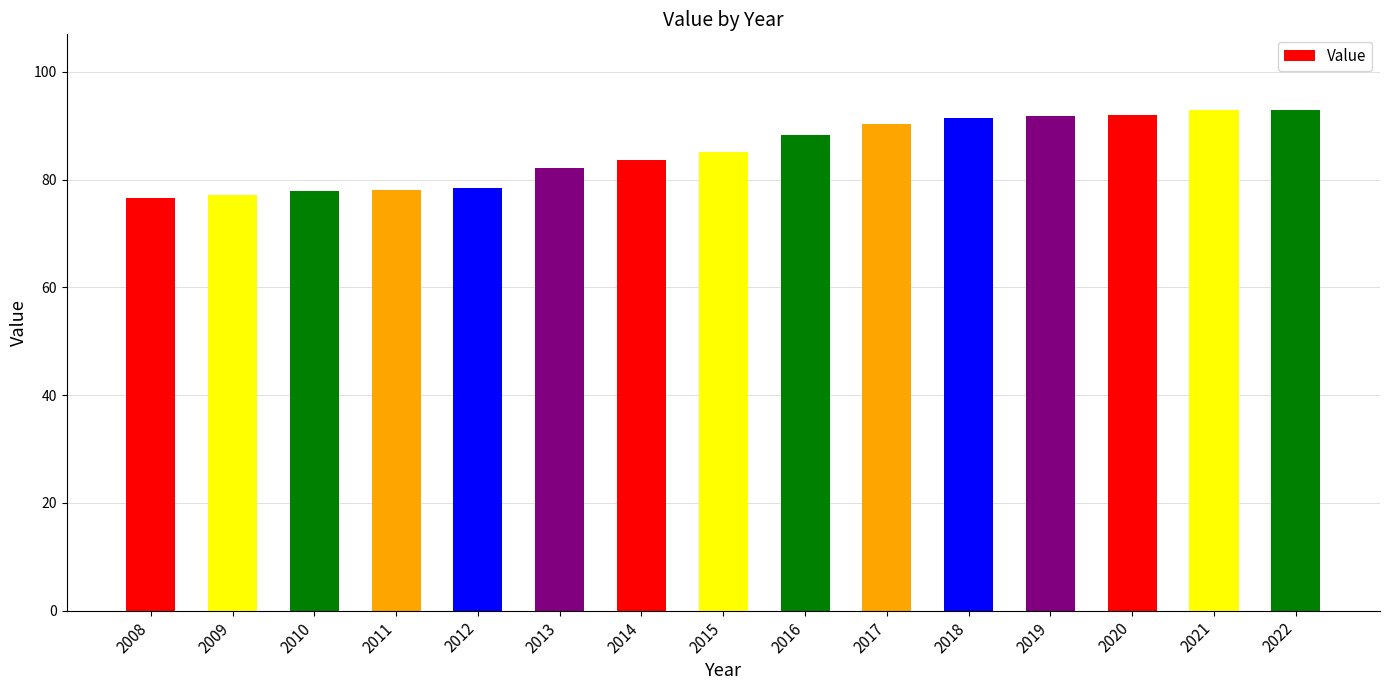

What is the value of the 2nd bar from the left?

77.2